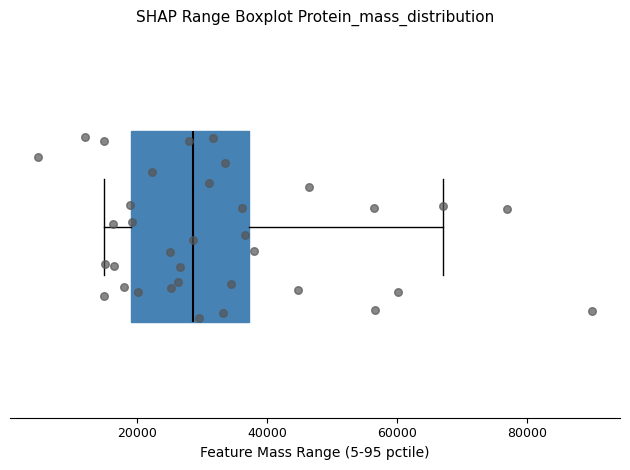

Transcribe this box plot: give where the median line is, the range the box spans, and where the two whiskers end, as read against the x-axis. The values are not printed on the chart, so give them approximately, as read against the axis.

median 28000, box 20000 to 38000, whiskers 14000 to 68000